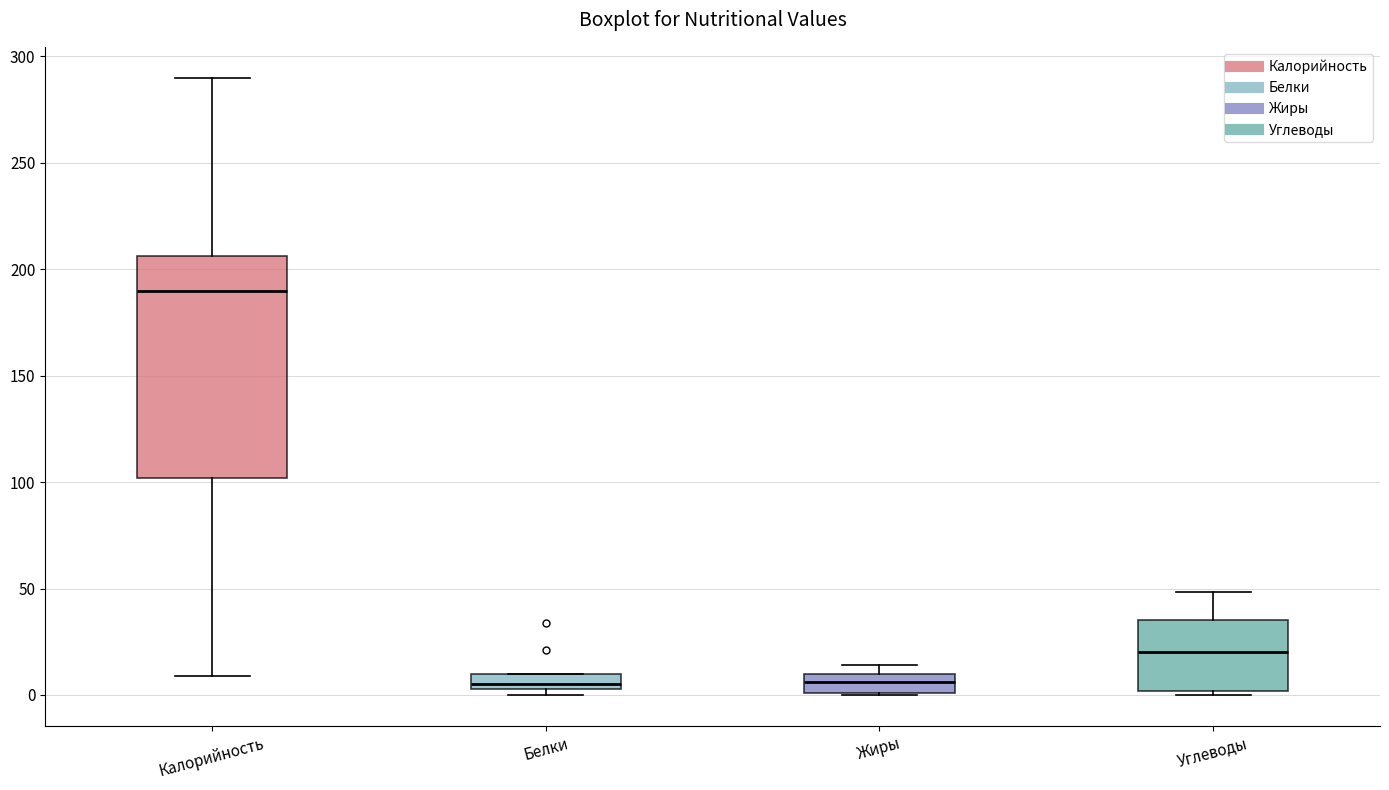

Which box is the tallest, from its lower edge to its upper edge?

Калорийность